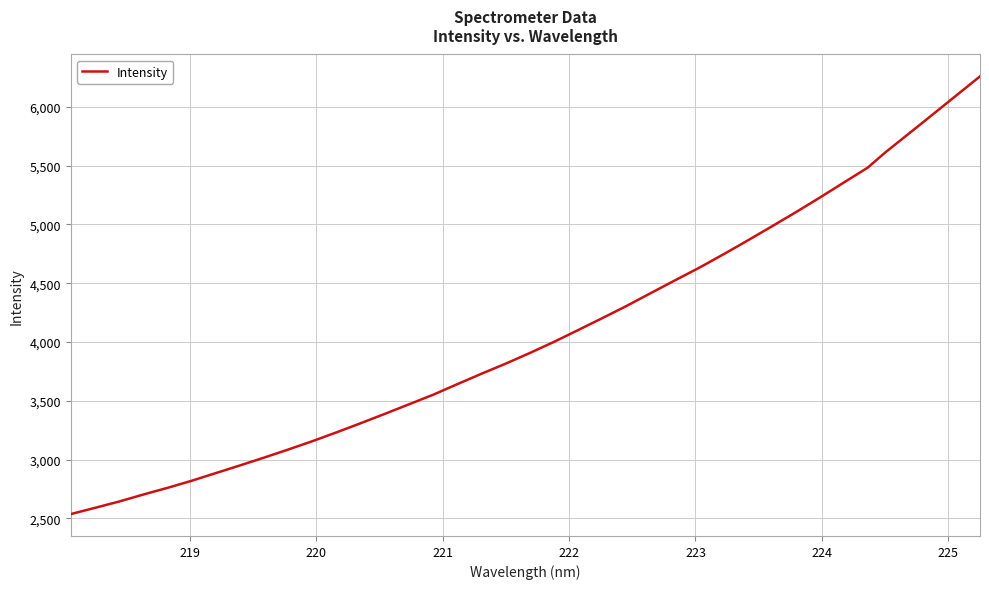

What is the difference between the maximum and minimum values?

3723.7